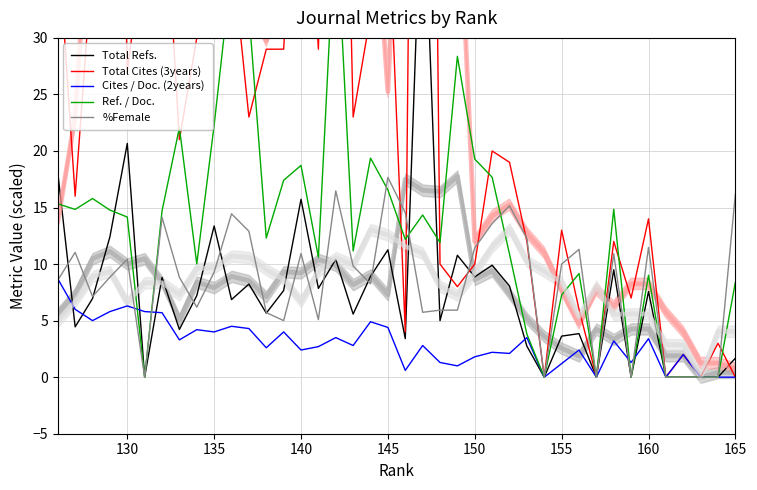

At which label does %Female reach its peak?

145